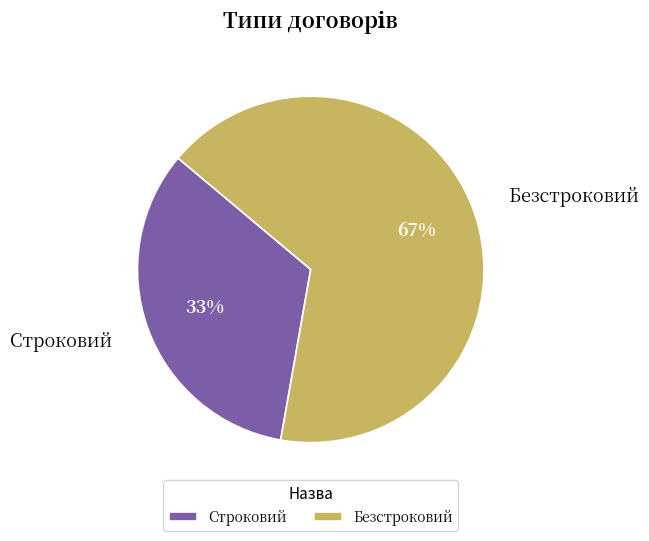

Combined, do Строковий and Безстроковий account for over 50%?

Yes